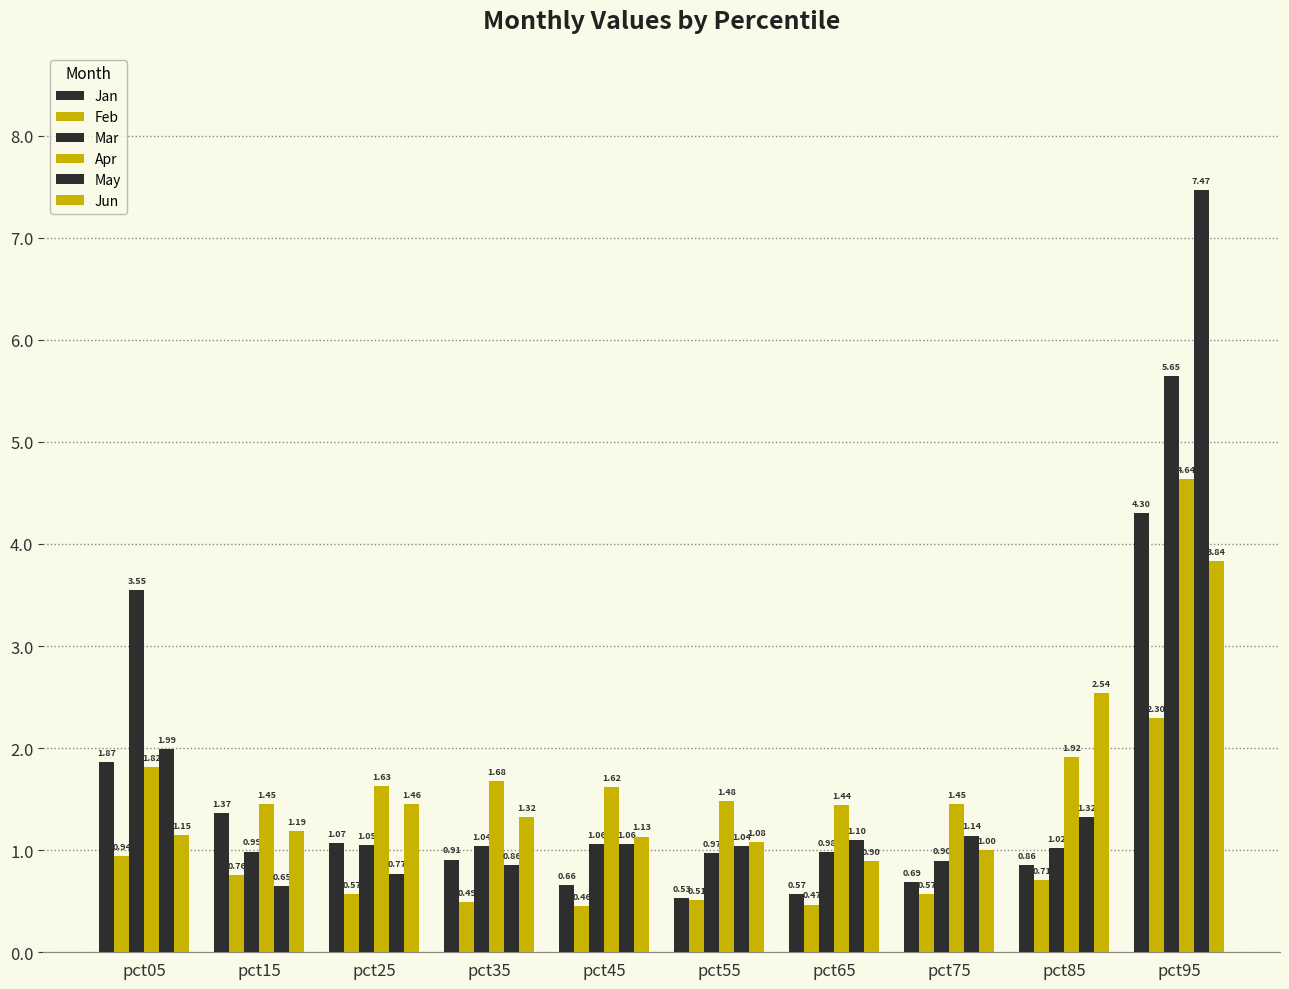

The value of Jun at pct15 is 1.2. True or false?

True